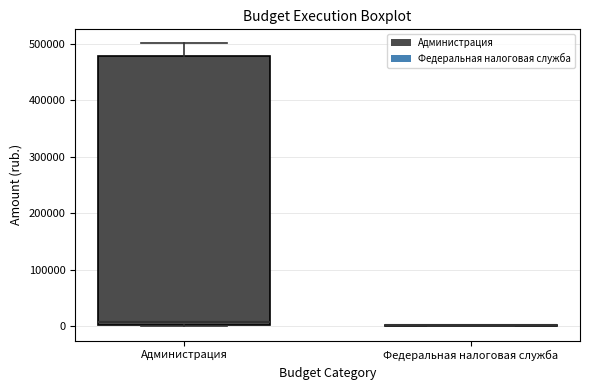

Reading left to right, read every box against the y-axis: the position of its median line, the range the box covers, and the ends of its whiskers. The values are not printed on the chart, so give them approximately, as read against the axis.

Администрация: median 10000, box 0 to 480000, whiskers 0 to 500000
Федеральная налоговая служба: box collapsed to a line at 0, whiskers 0 to 0